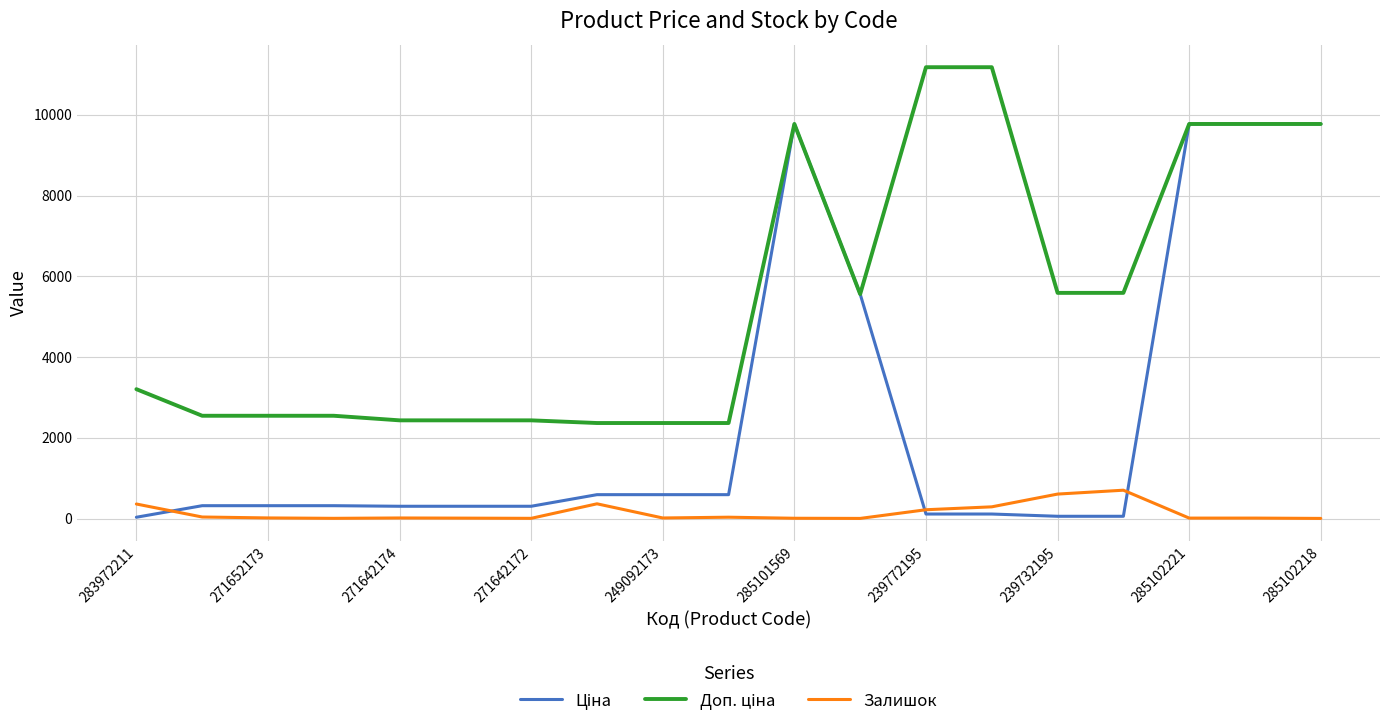

What is the sum of all Залишок values?

2710.0